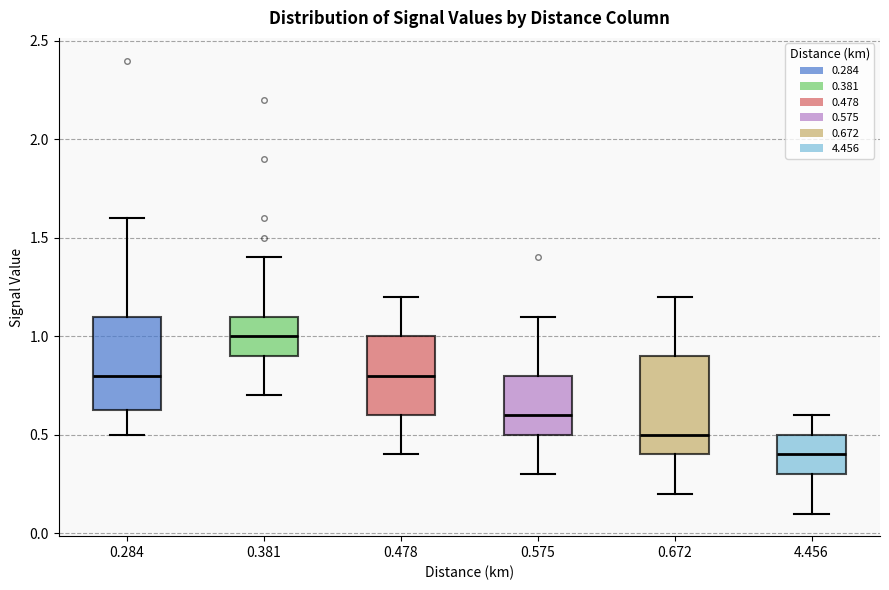

Reading left to right, read every box against the y-axis: the position of its median line, the range the box covers, and the ends of its whiskers. The values are not printed on the chart, so give them approximately, as read against the axis.

0.284: median 0.80, box 0.65 to 1.10, whiskers 0.50 to 1.60
0.381: median 1.00, box 0.90 to 1.10, whiskers 0.70 to 1.40
0.478: median 0.80, box 0.60 to 1.00, whiskers 0.40 to 1.20
0.575: median 0.60, box 0.50 to 0.80, whiskers 0.30 to 1.10
0.672: median 0.50, box 0.40 to 0.90, whiskers 0.20 to 1.20
4.456: median 0.40, box 0.30 to 0.50, whiskers 0.10 to 0.60